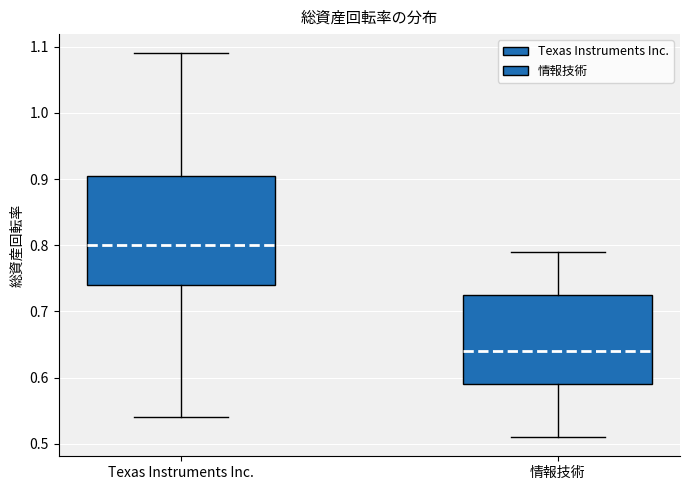

Which box is the tallest, from its lower edge to its upper edge?

Texas Instruments Inc.